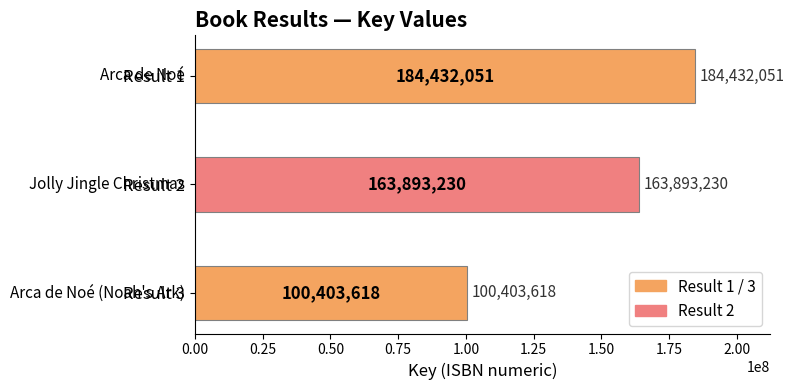

What is the minimum value shown in the chart?

100403618